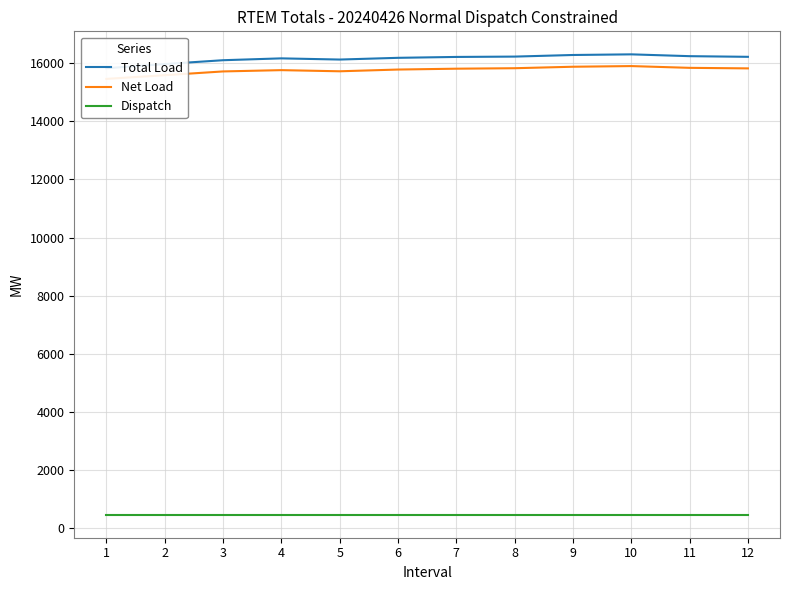

True or false: Net Load and Total Load cross at least once.

False